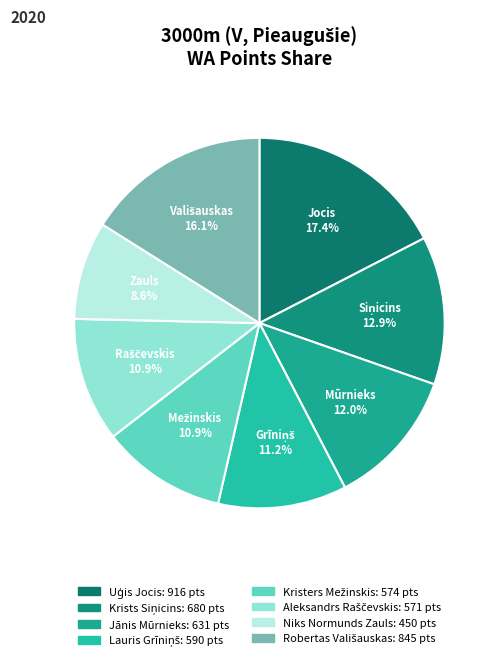

Combined, what portion of the pie is Kristers Mežinskis and Robertas Vališauskas?

27.0%